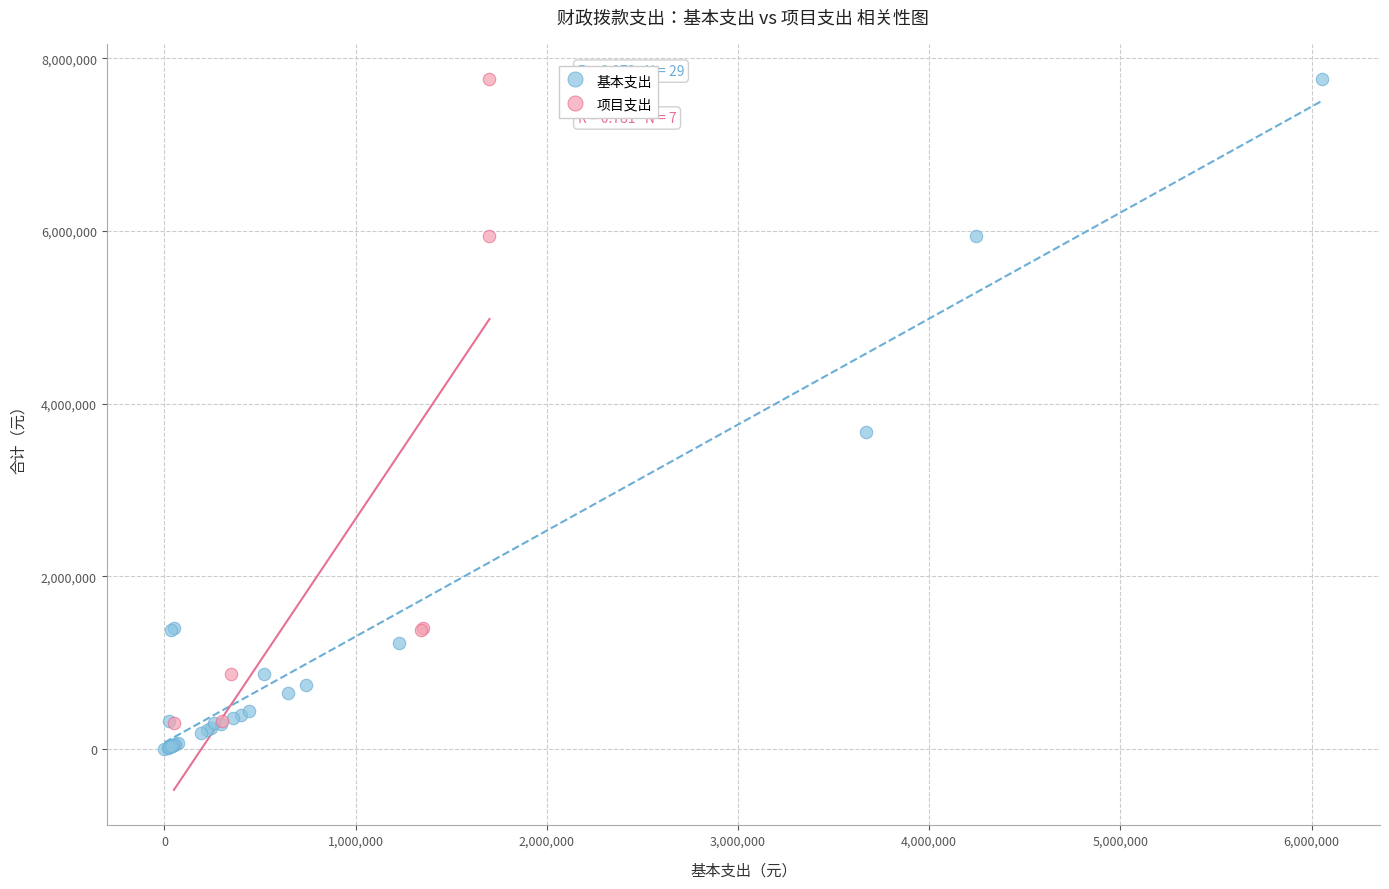

Which series has the largest Y range (max minus min)?

基本支出